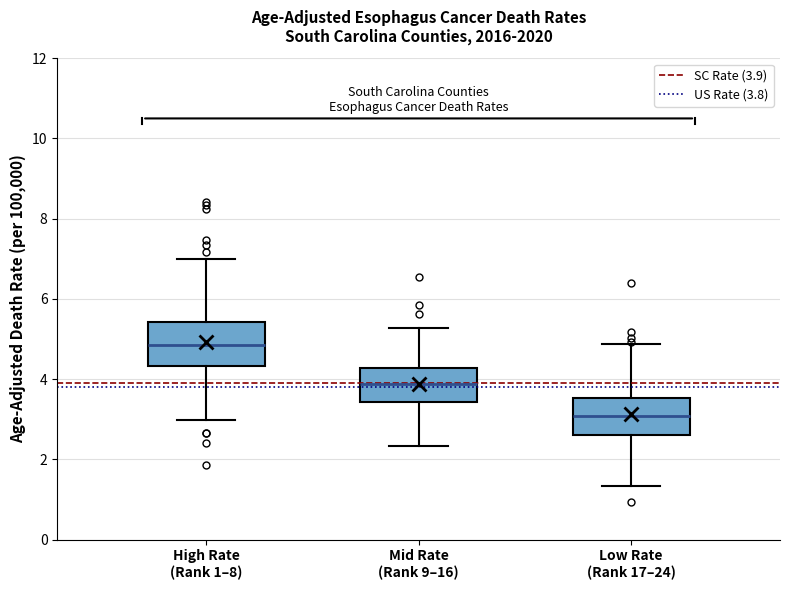

Where does the median line of the box for Mid Rate (Rank 9–16) sit on the y-axis? The values are not printed on the chart, so give them approximately, as read against the axis.

3.8